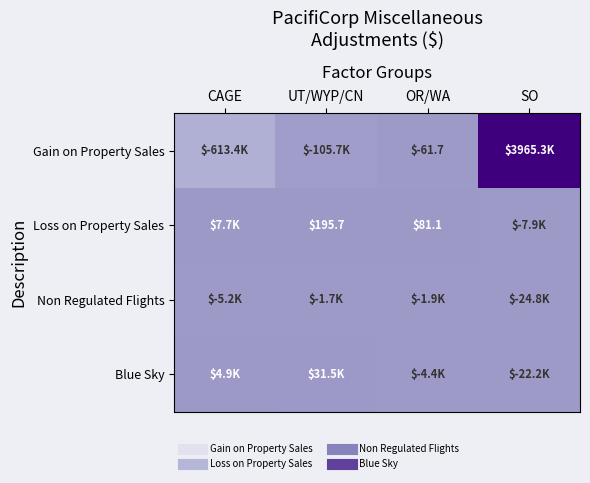

What value does the Non Regulated Flights series have at UT/WYP/CN?

-1712.7